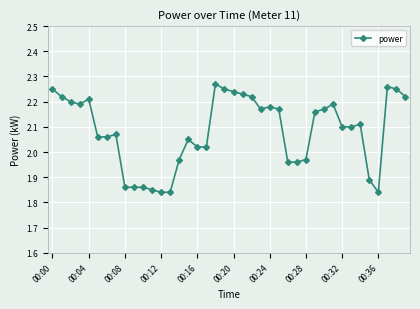

True or false: the data has more than 2 interior local peaks.

True